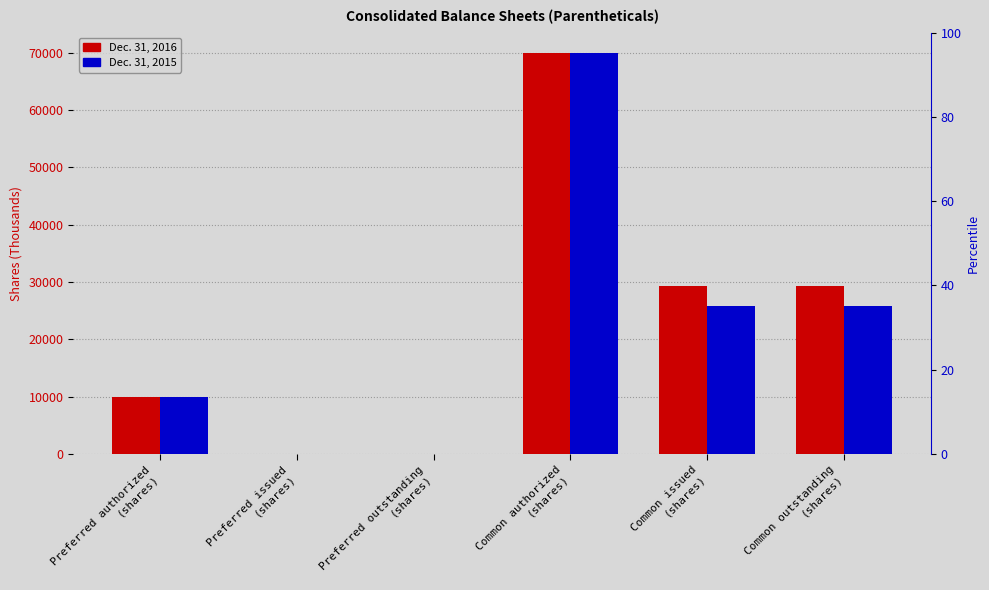

Reading left to right, transcribe all the data shown in this chart.

Dec. 31, 2016: 10000	0	0	70000	29305	29305
Dec. 31, 2015: 10000	0	0	70000	25810	25810